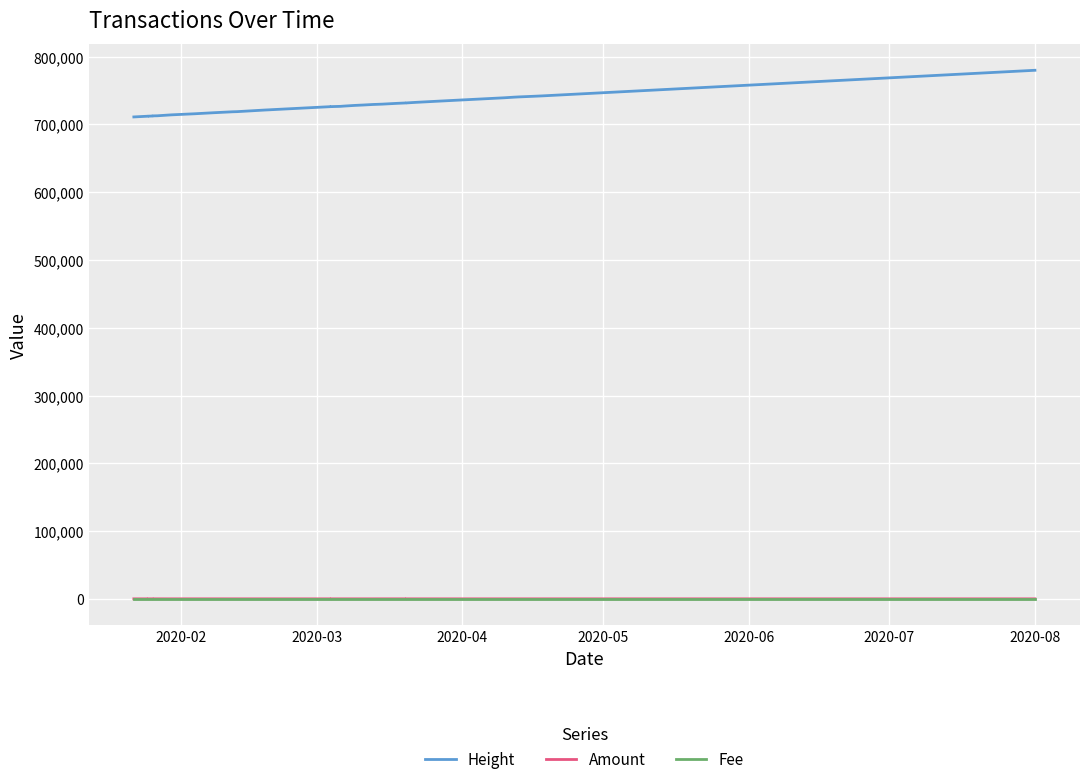

True or false: Fee has more than 1 interior local peaks.

True